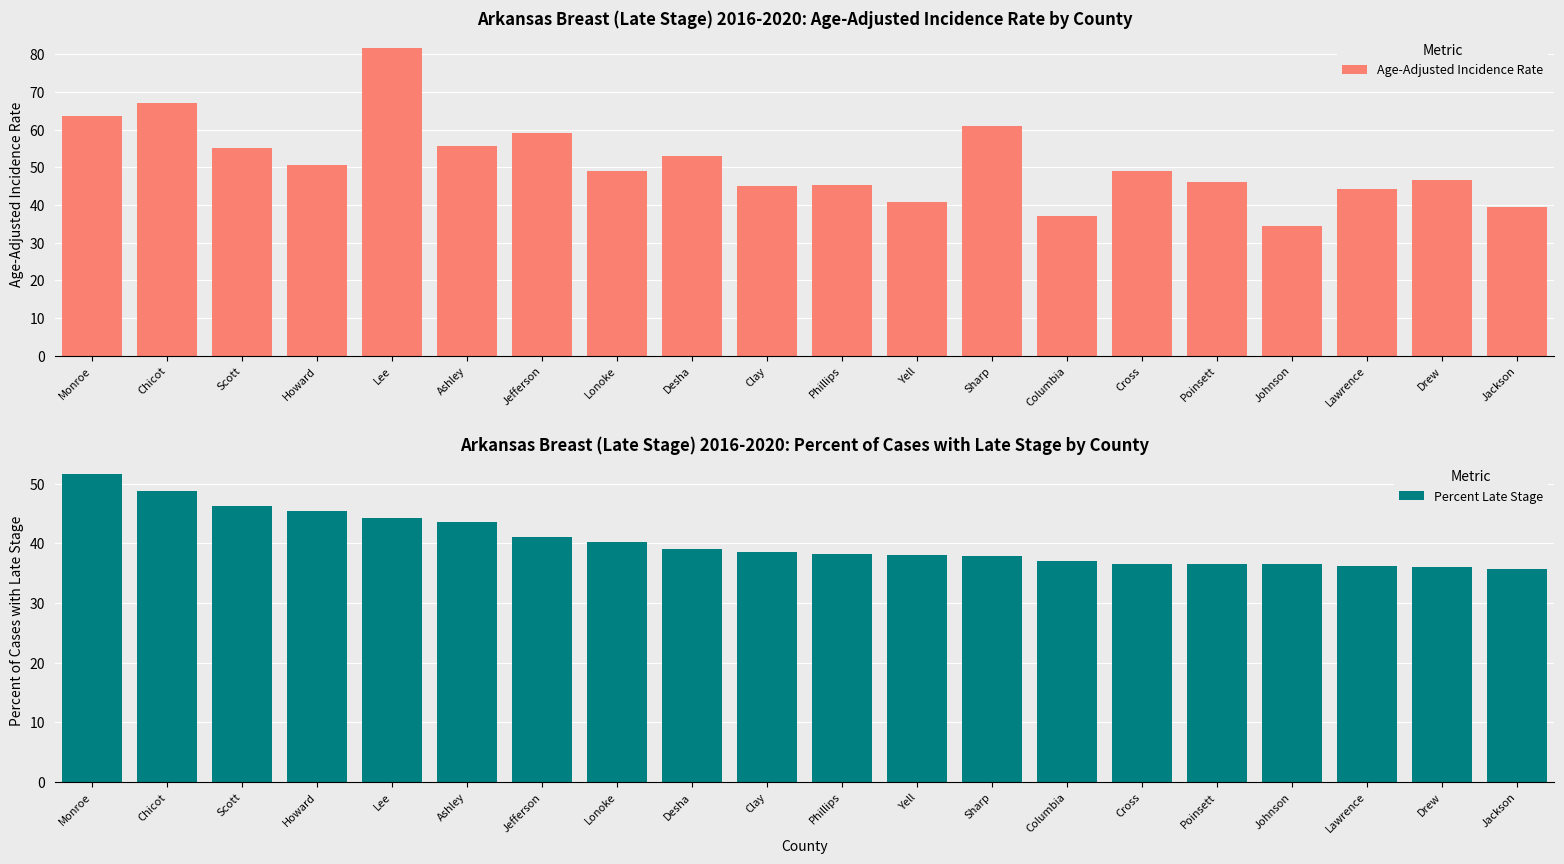

At which label does Age-Adjusted Incidence Rate reach its peak?

Lee